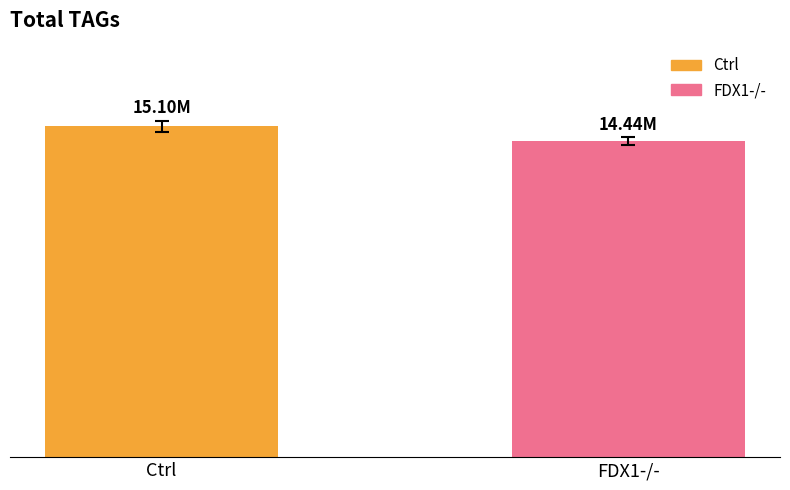

Approximately how many times larger is the value at FDX1-/- compared to Ctrl?

1.0